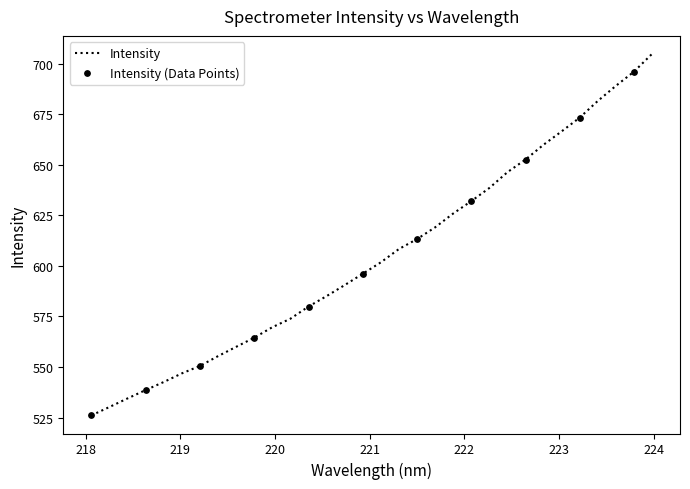

What is the minimum value shown in the chart?

526.0